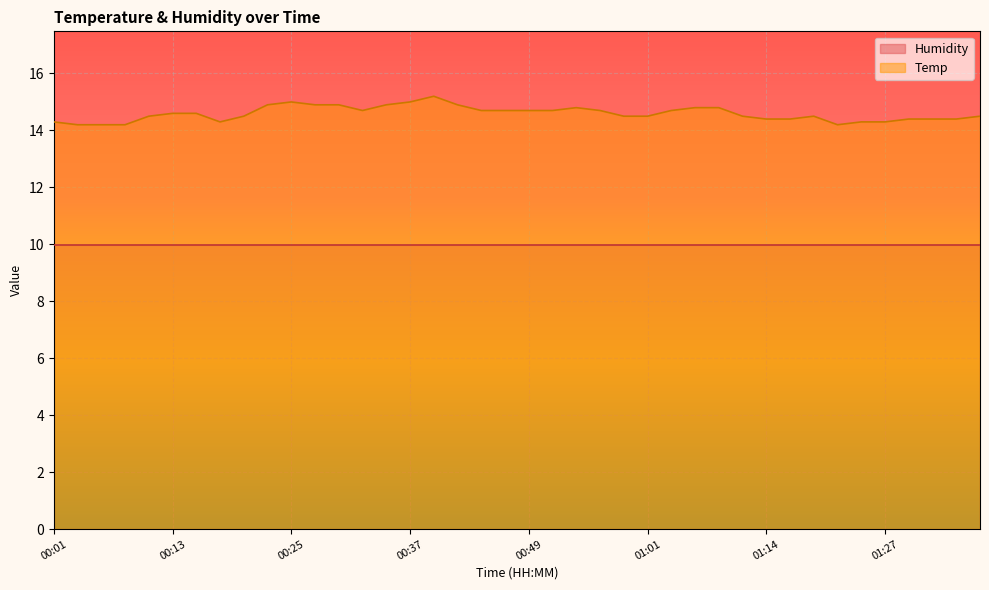

Reading left to right, list all the values displayed in this chart.

00:01=14.3	00:03=14.2	00:06=14.2	00:08=14.2	00:10=14.5	00:13=14.6	00:15=14.6	00:18=14.3	00:20=14.5	00:23=14.9	00:25=15.0	00:27=14.9	00:30=14.9	00:32=14.7	00:35=14.9	00:37=15.0	00:40=15.2	00:42=14.9	00:44=14.7	00:47=14.7	00:49=14.7	00:52=14.7	00:54=14.8	00:57=14.7	00:59=14.5	01:01=14.5	01:04=14.7	01:06=14.8	01:09=14.8	01:12=14.5	01:14=14.4	01:17=14.4	01:19=14.5	01:22=14.2	01:24=14.3	01:27=14.3	01:30=14.4	01:32=14.4	01:35=14.4	01:37=14.5